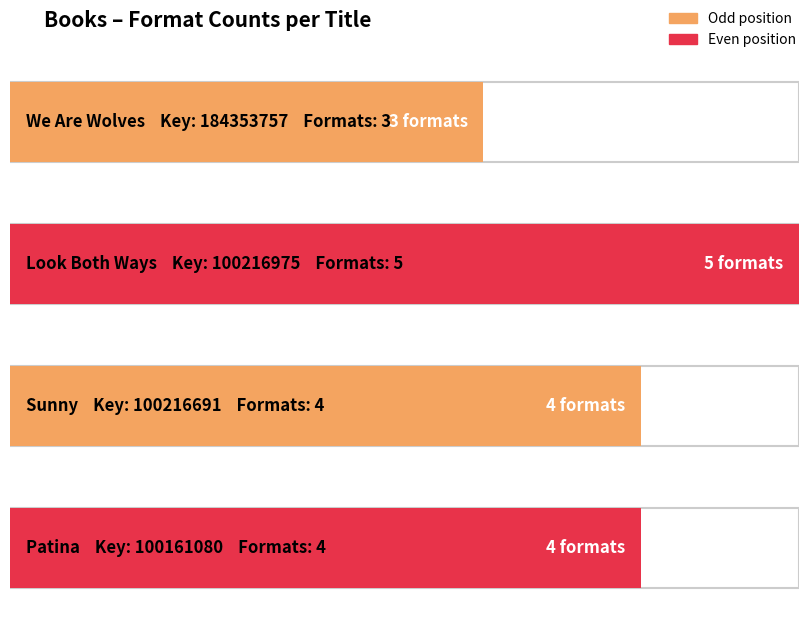

Approximately how many times larger is the value at We Are Wolves compared to Patina?

0.8